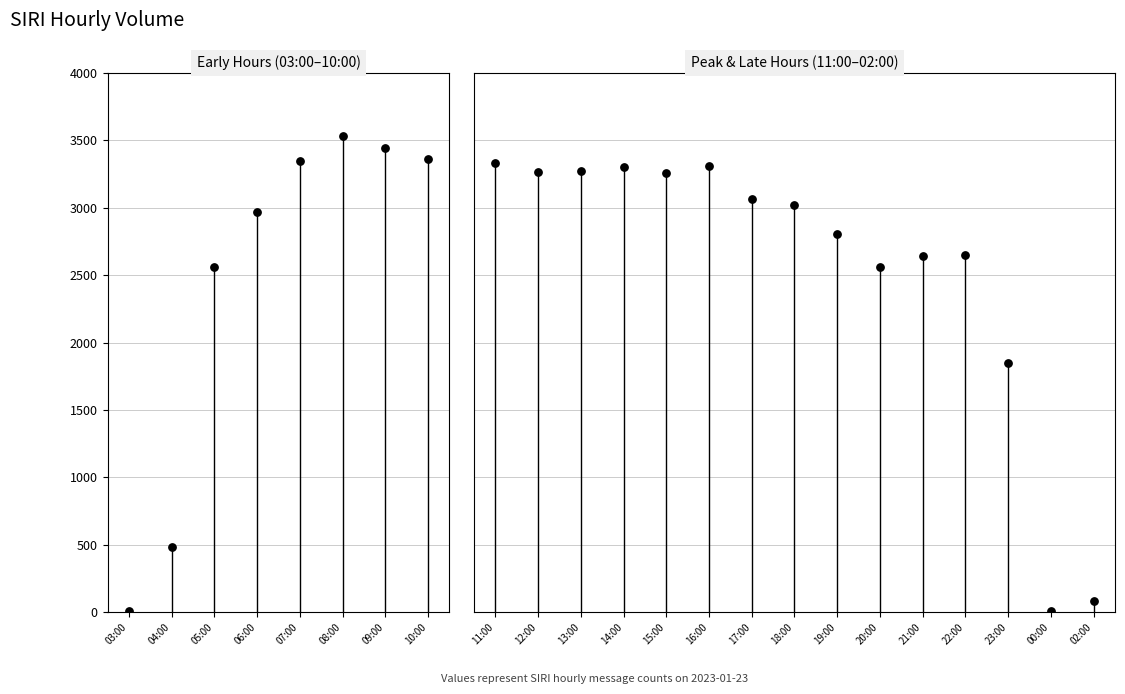

Which has a higher value, 00:00 or 02:00?

02:00